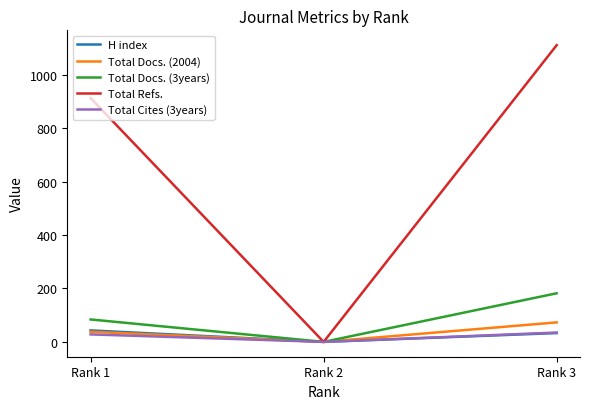

How many distinct data groups are displayed?

5